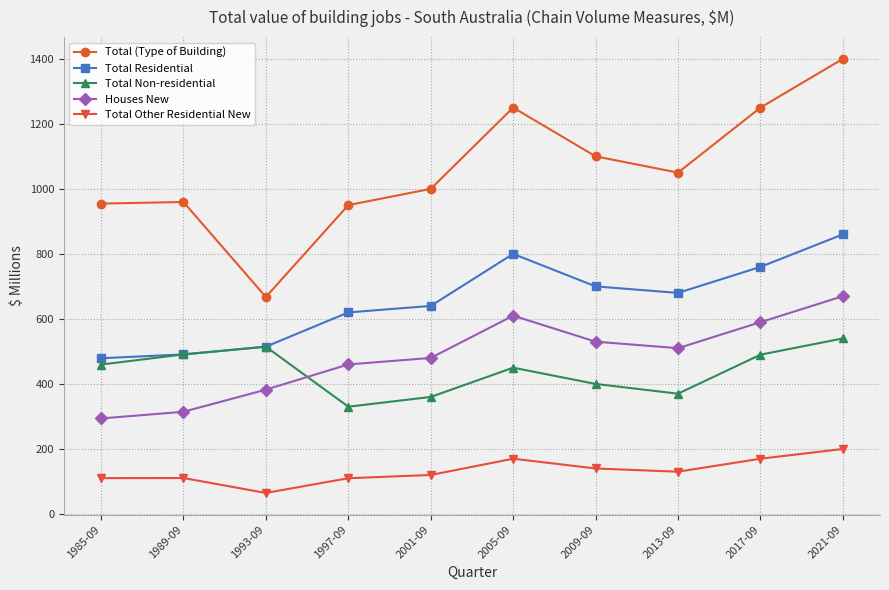

Is it true that Total Other Residential New equals 327.4 at 2021-09?

False